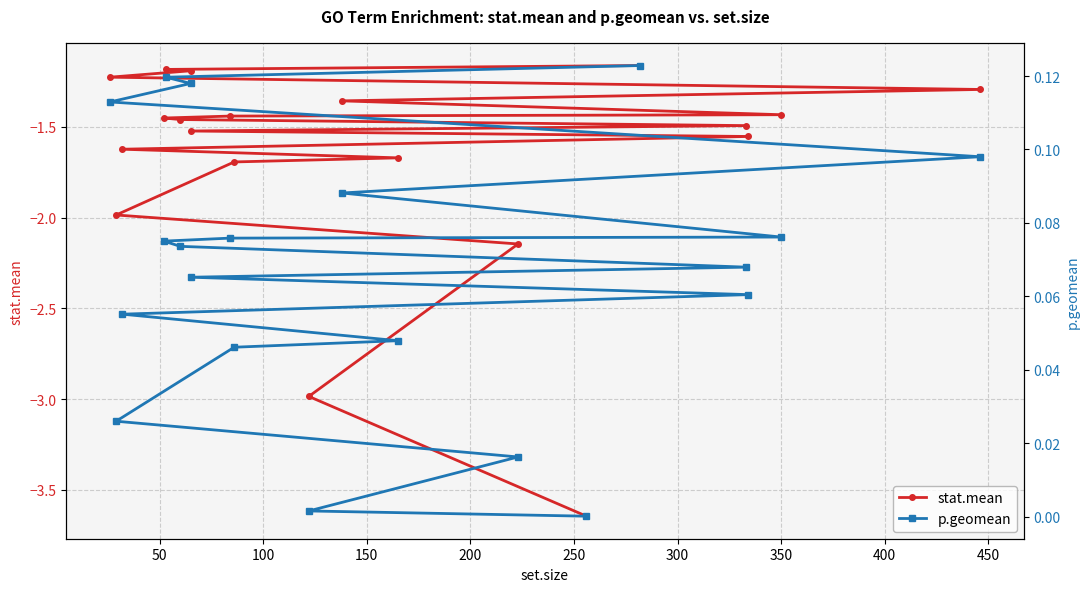

Is this an area chart (filled region under the line)?

No